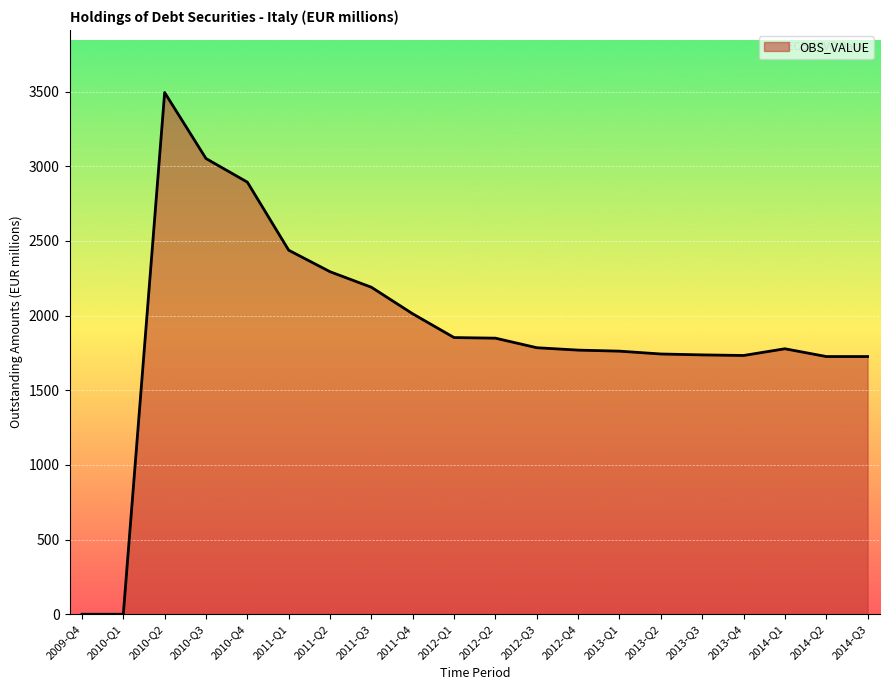

Which label corresponds to the largest value in the chart?

2010-Q2